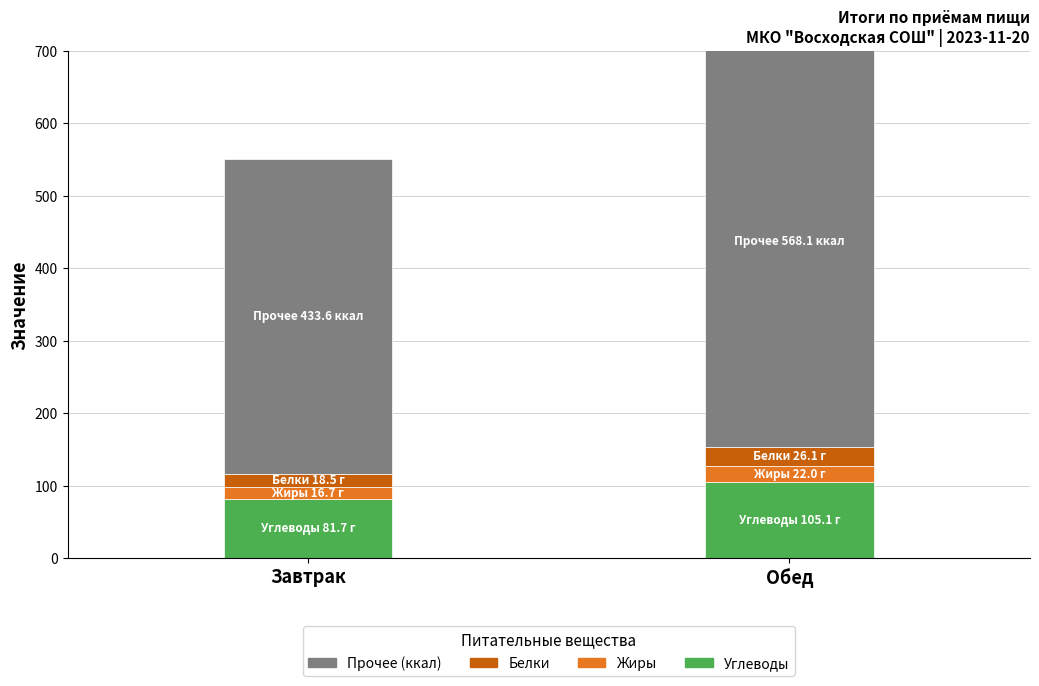

Which has a higher value, Обед or Завтрак?

Обед